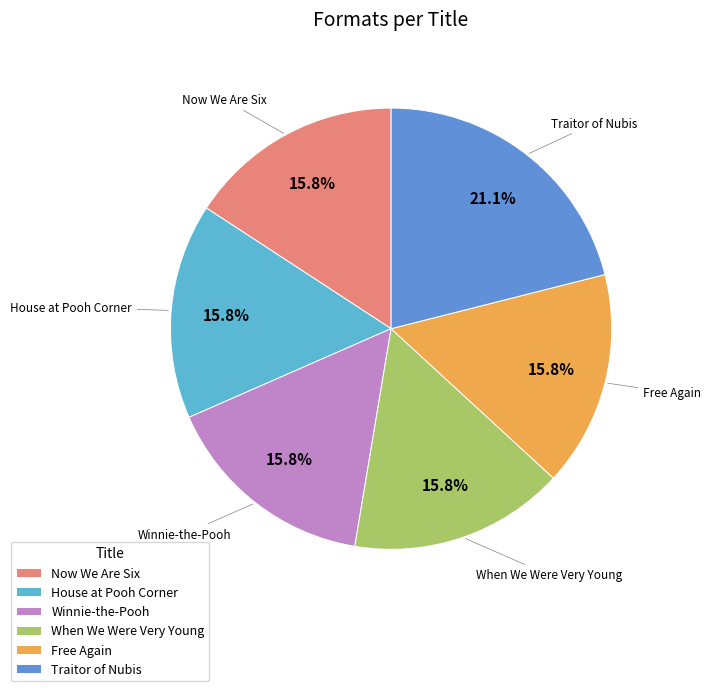

Combined, do Now We Are Six and Traitor of Nubis account for over 50%?

No